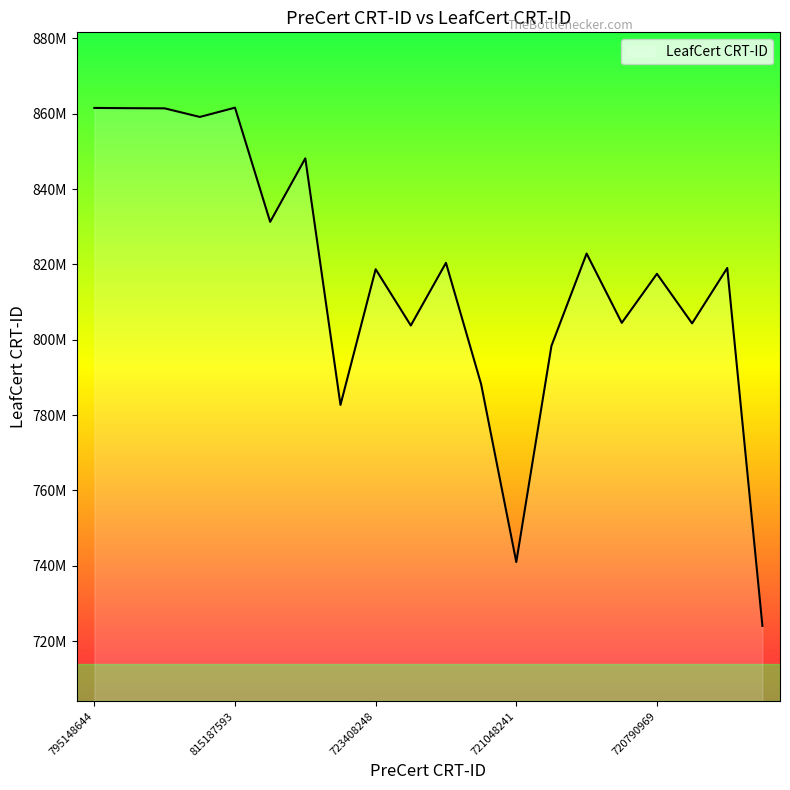

Does the chart display data point markers on the line(s)?

No